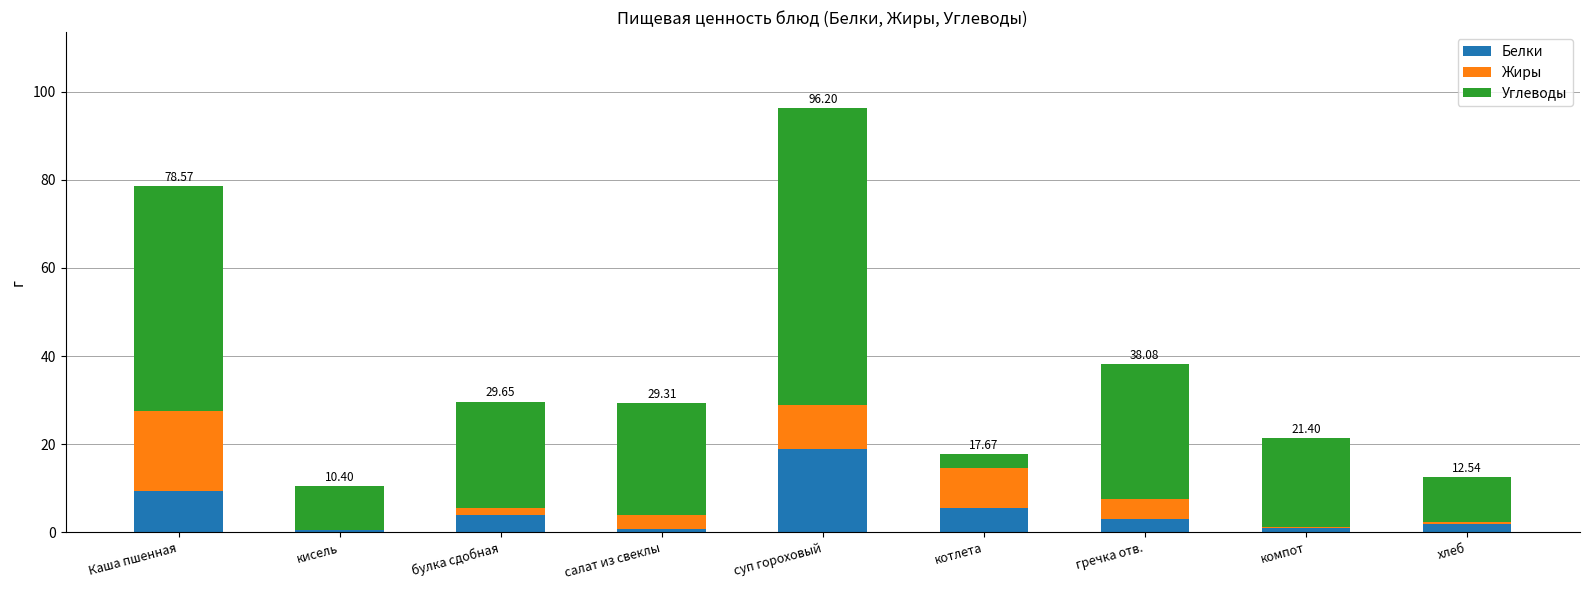

What is the total value across all series at Каша пшенная?

78.6